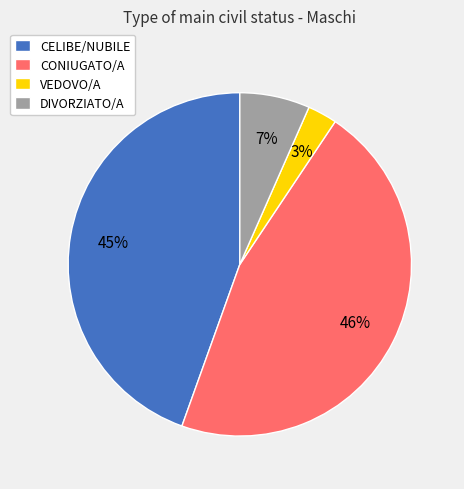

To the nearest percent, what is the difference between the largest and smallest slice percentages?

43%